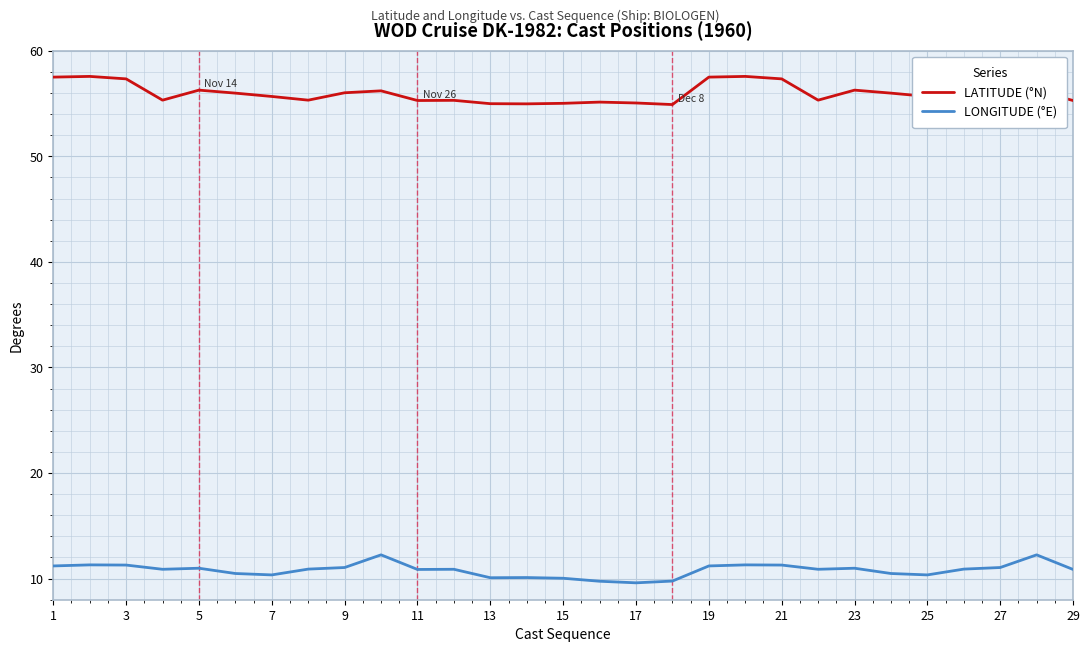

What is the minimum value for LATITUDE (°N)?

54.9